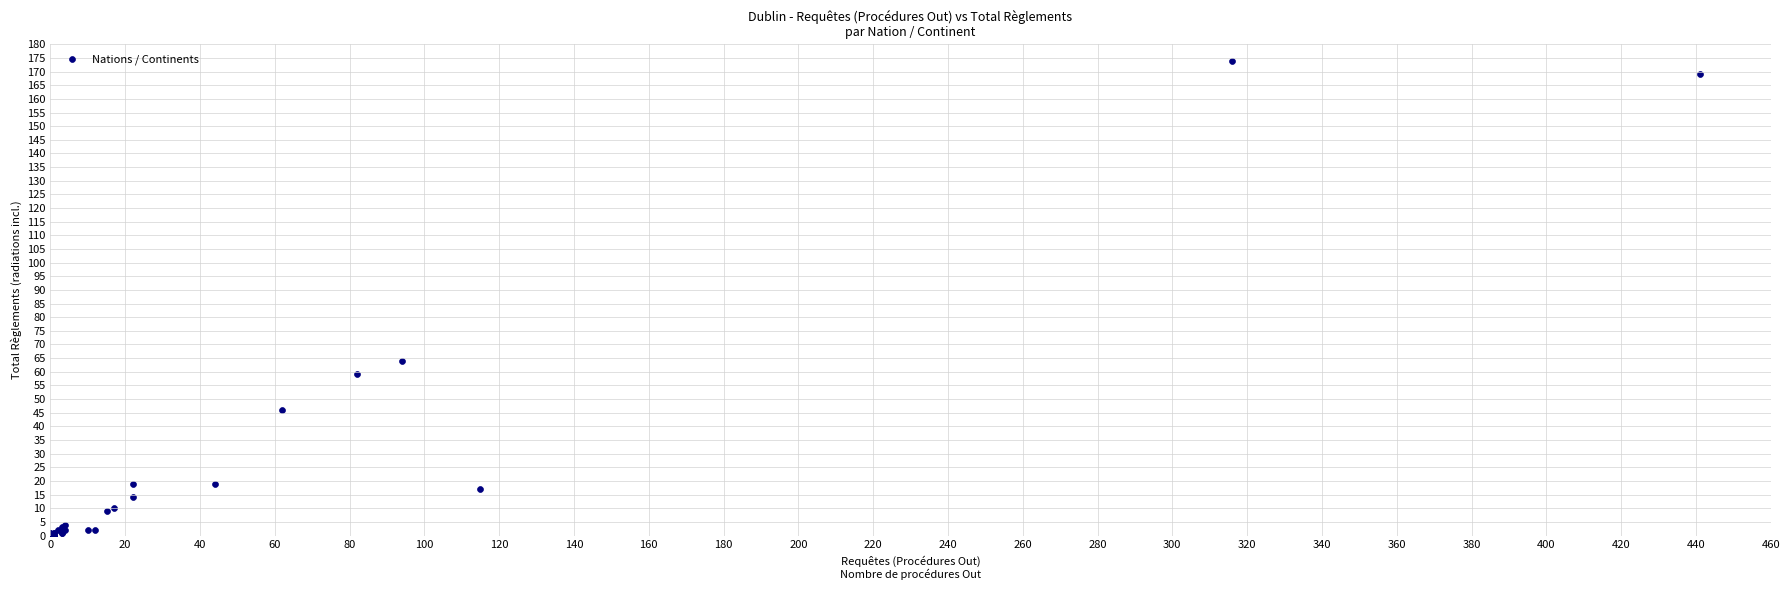

What Y value in the scatter plot is closest to 87?

64